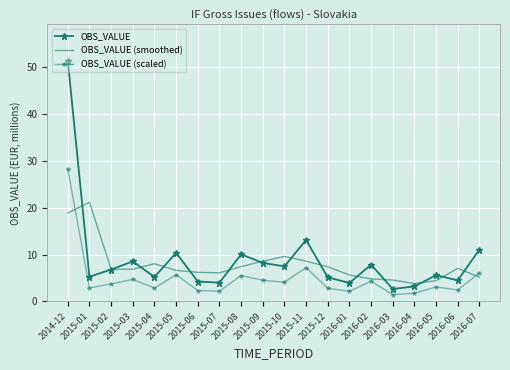

Reading left to right, list all the values displayed in this chart.

OBS_VALUE: 2014-12=51.4	2015-01=5.3	2015-02=6.8	2015-03=8.6	2015-04=5.2	2015-05=10.4	2015-06=4.3	2015-07=4.0	2015-08=10.1	2015-09=8.2	2015-10=7.5	2015-11=13.1	2015-12=5.1	2016-01=3.9	2016-02=7.9	2016-03=2.7	2016-04=3.2	2016-05=5.6	2016-06=4.5	2016-07=11.1
OBS_VALUE (smoothed): 2014-12=18.9	2015-01=21.2	2015-02=6.9	2015-03=6.9	2015-04=8.1	2015-05=6.6	2015-06=6.2	2015-07=6.1	2015-08=7.4	2015-09=8.6	2015-10=9.6	2015-11=8.6	2015-12=7.4	2016-01=5.6	2016-02=4.8	2016-03=4.6	2016-04=3.8	2016-05=4.4	2016-06=7.1	2016-07=5.2
OBS_VALUE (scaled): 2014-12=28.3	2015-01=2.9	2015-02=3.8	2015-03=4.7	2015-04=2.9	2015-05=5.7	2015-06=2.3	2015-07=2.2	2015-08=5.5	2015-09=4.5	2015-10=4.1	2015-11=7.2	2015-12=2.8	2016-01=2.2	2016-02=4.3	2016-03=1.5	2016-04=1.8	2016-05=3.1	2016-06=2.5	2016-07=6.1